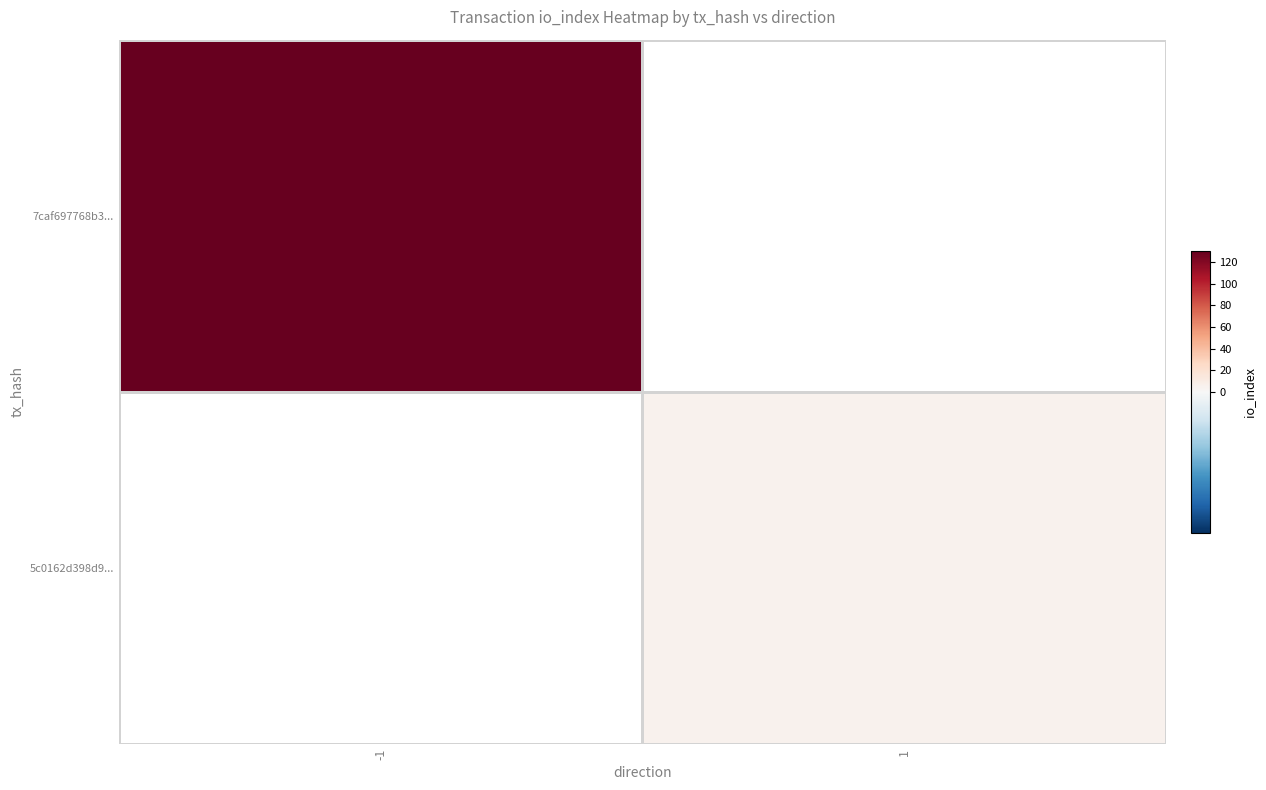

Rank the series by their average value, from highest to lowest.

7caf697768b3..., 5c0162d398d9...